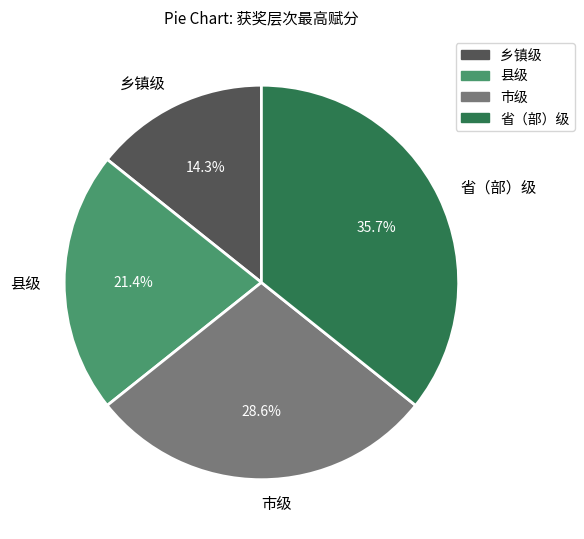

What percentage is the 市级 slice, to the nearest percent?

29%